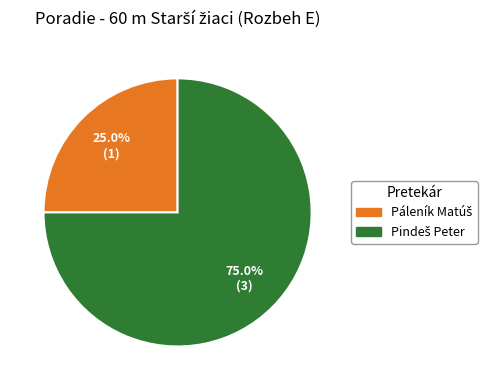

Does any single category account for the majority?

Yes